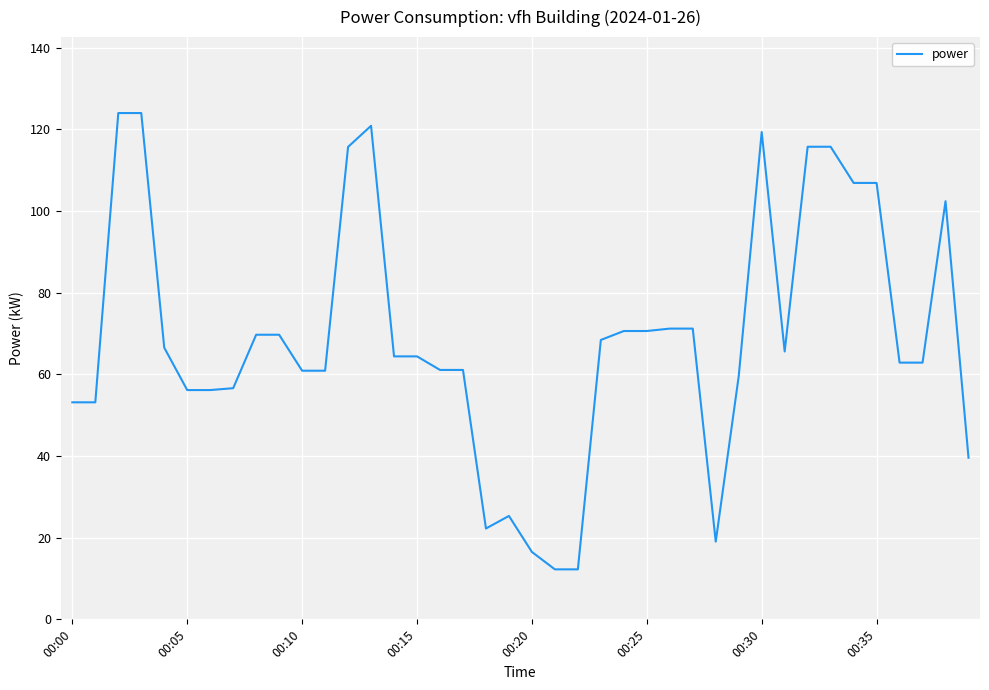

Does the chart display data point markers on the line(s)?

No